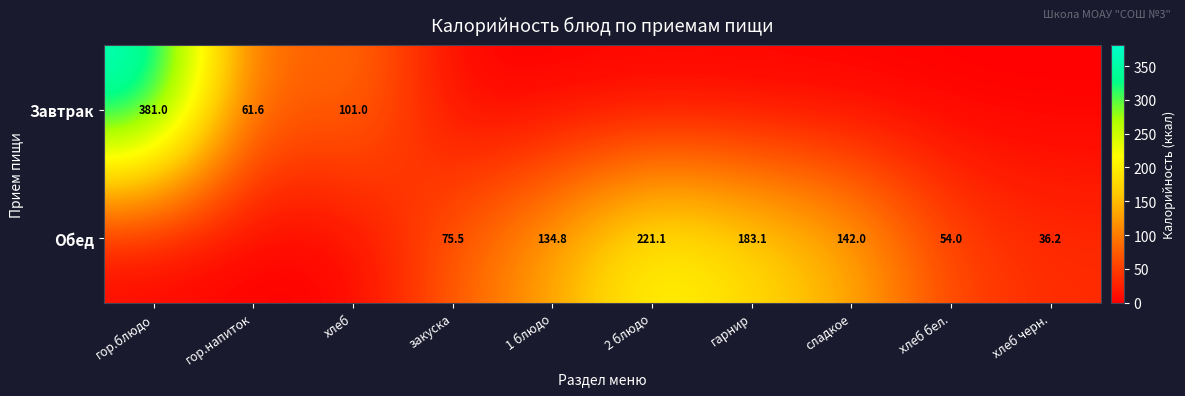

True or false: Обед has a value of 142.0 at сладкое.

True